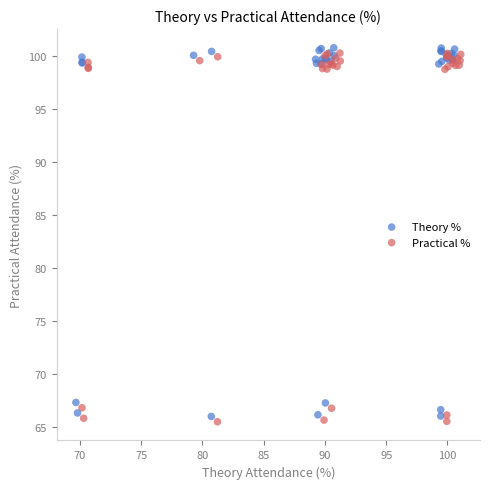

What are all the series names shown in the legend?

Theory %, Practical %